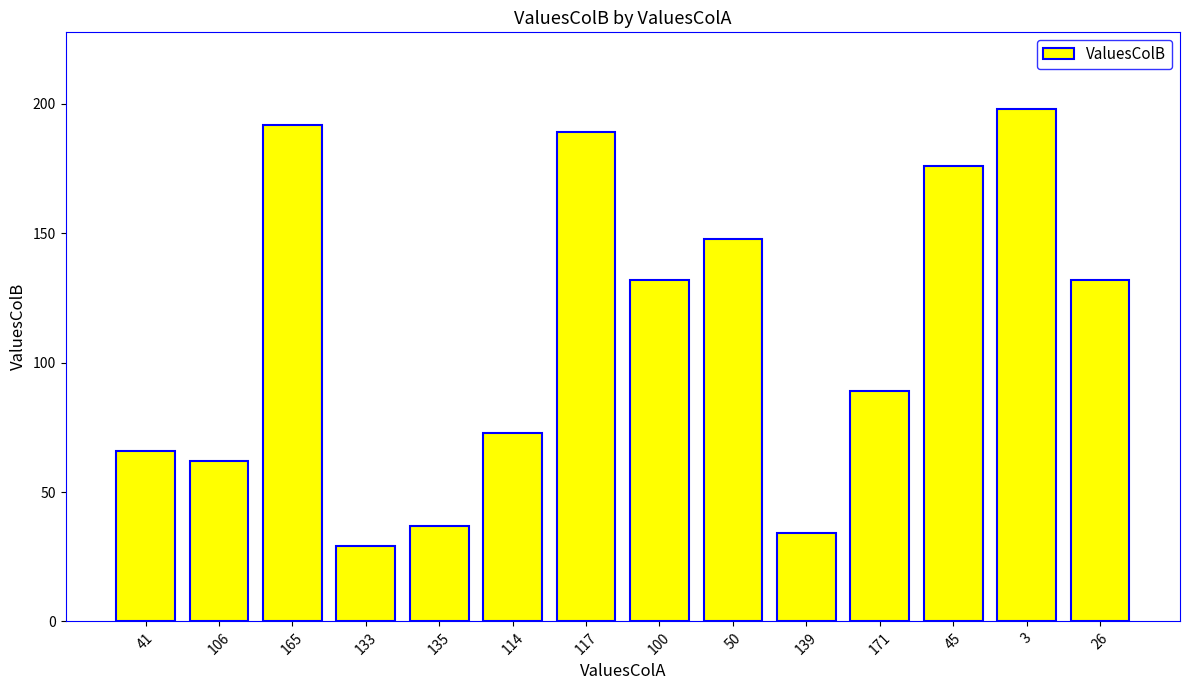

What is the value of the 5th bar from the left?

37